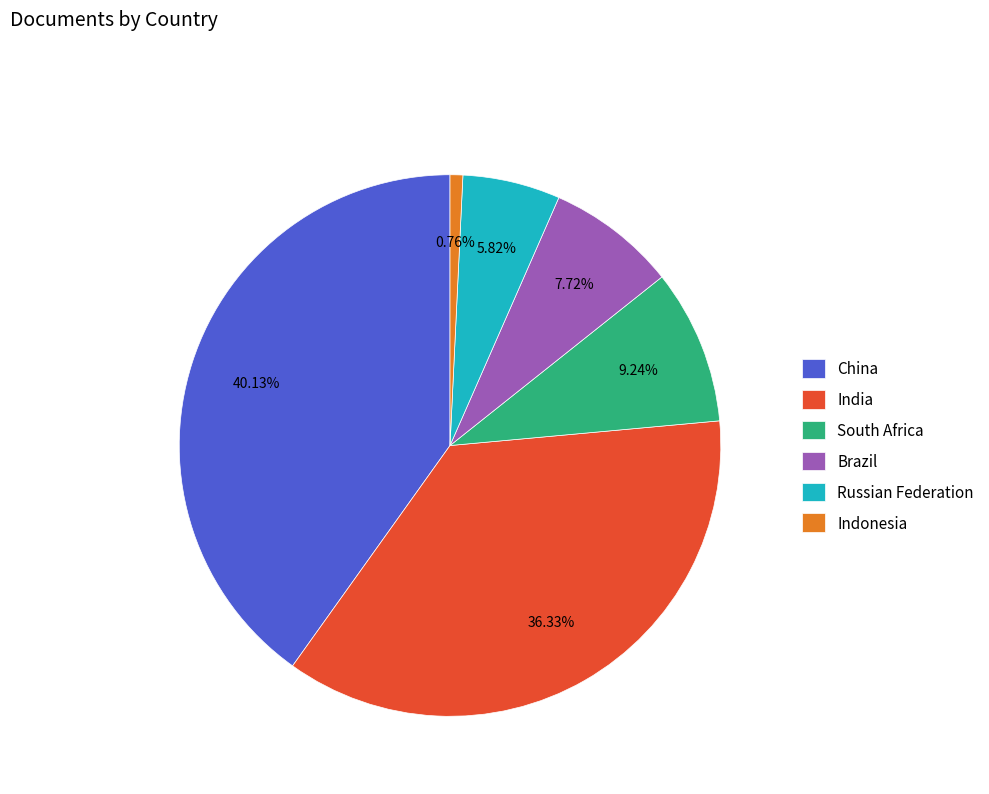

Is it true that Brazil is 8% of the pie?

True